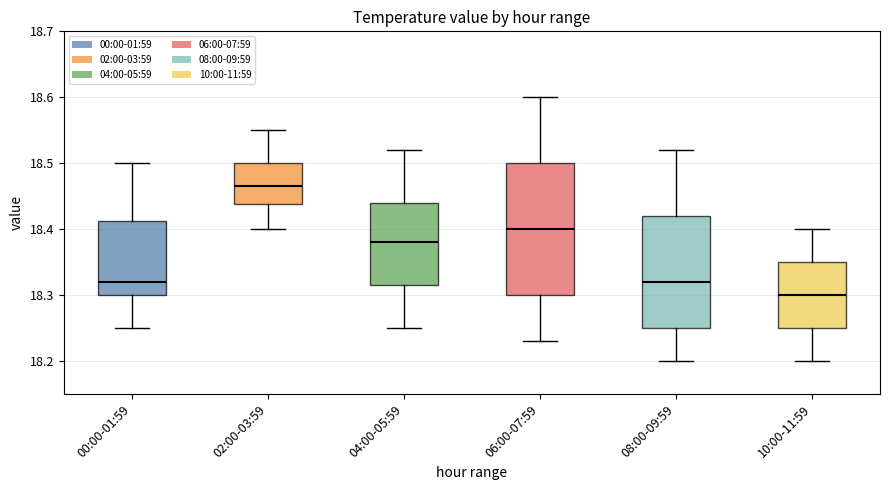

Reading left to right, transcribe this box plot: for each box, give where its median line is, the range the box spans, and where its two whiskers end, as read against the y-axis. The values are not printed on the chart, so give them approximately, as read against the axis.

00:00-01:59: median 18.32, box 18.30 to 18.41, whiskers 18.25 to 18.50
02:00-03:59: median 18.47, box 18.44 to 18.50, whiskers 18.40 to 18.55
04:00-05:59: median 18.38, box 18.32 to 18.44, whiskers 18.25 to 18.52
06:00-07:59: median 18.40, box 18.30 to 18.50, whiskers 18.23 to 18.60
08:00-09:59: median 18.32, box 18.25 to 18.42, whiskers 18.20 to 18.52
10:00-11:59: median 18.30, box 18.25 to 18.35, whiskers 18.20 to 18.40